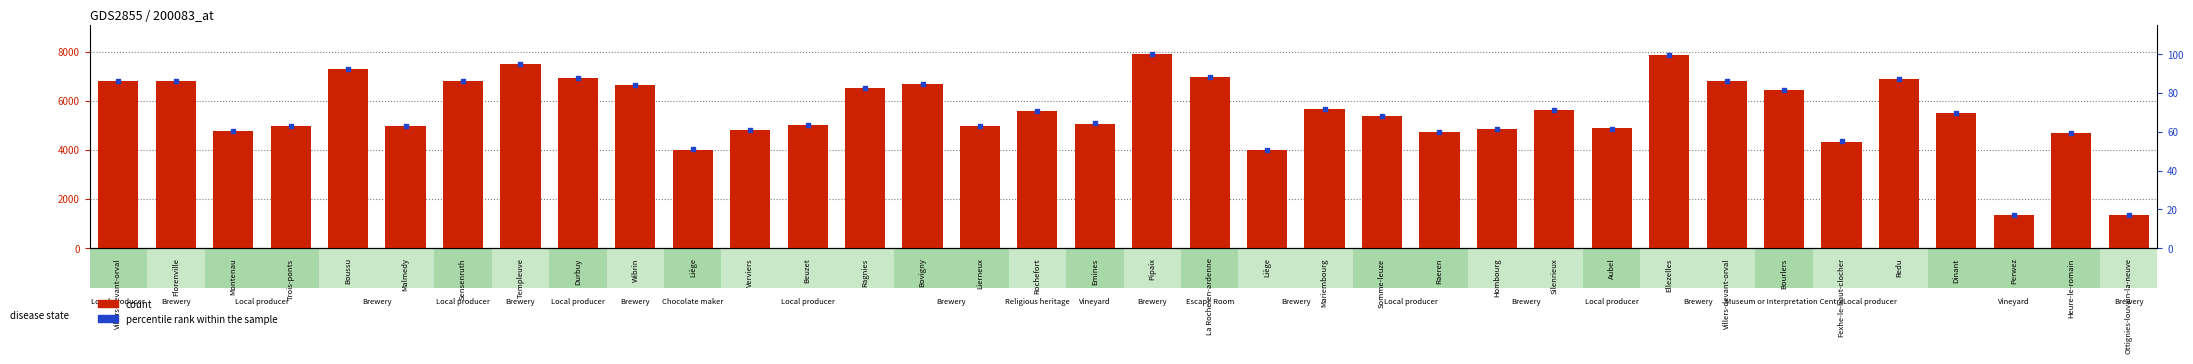

Which series contains the highest Y value?

count